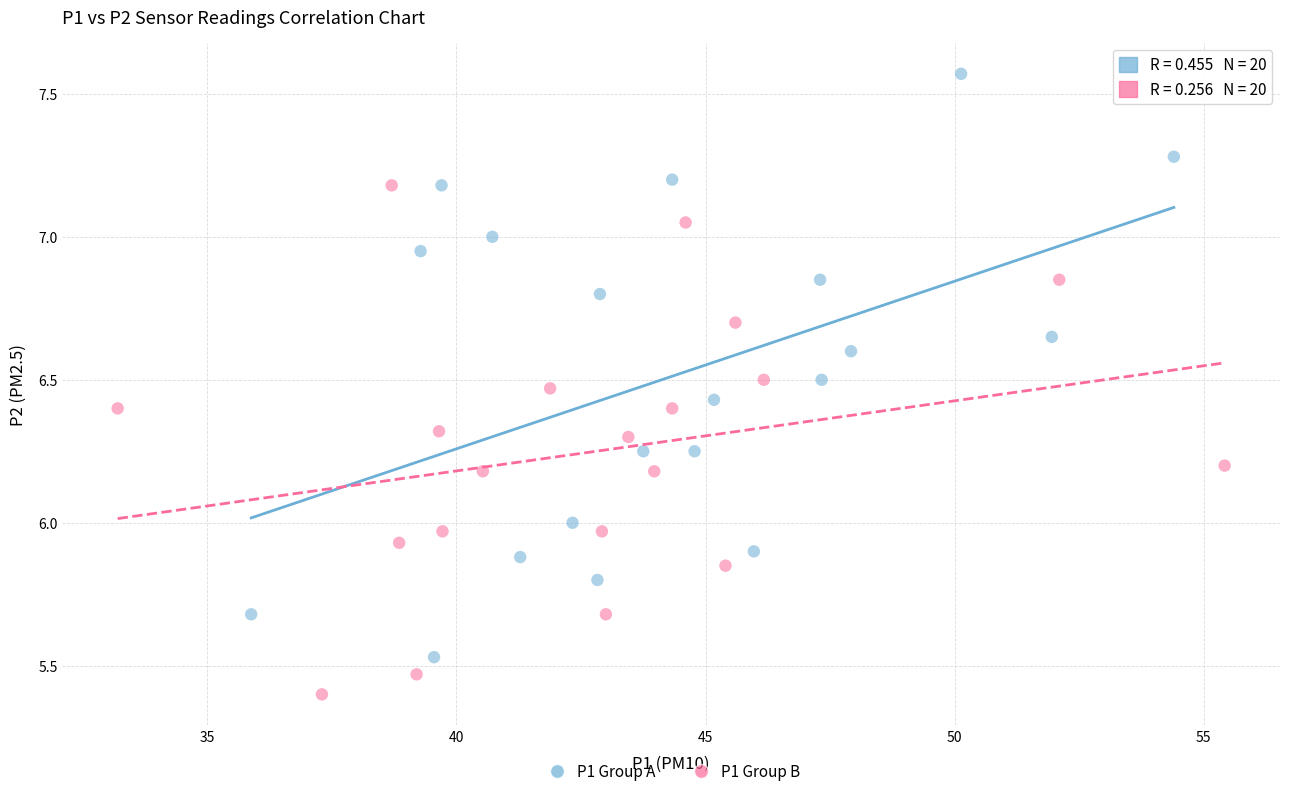

Which series has the widest spread of Y values?

P1 Group A